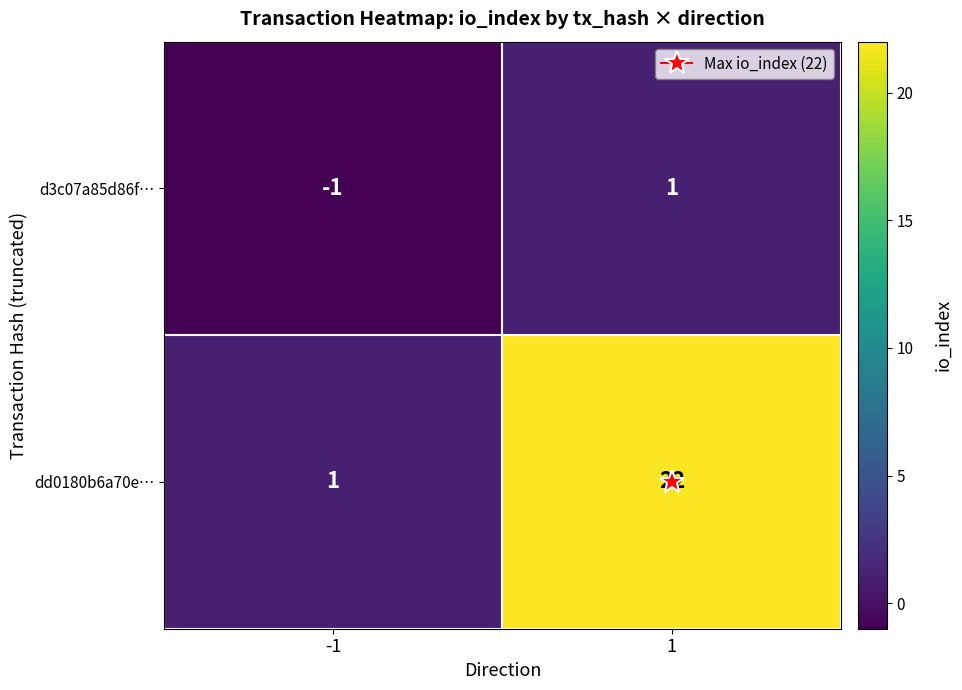

Count the number of data series in this chart.

2